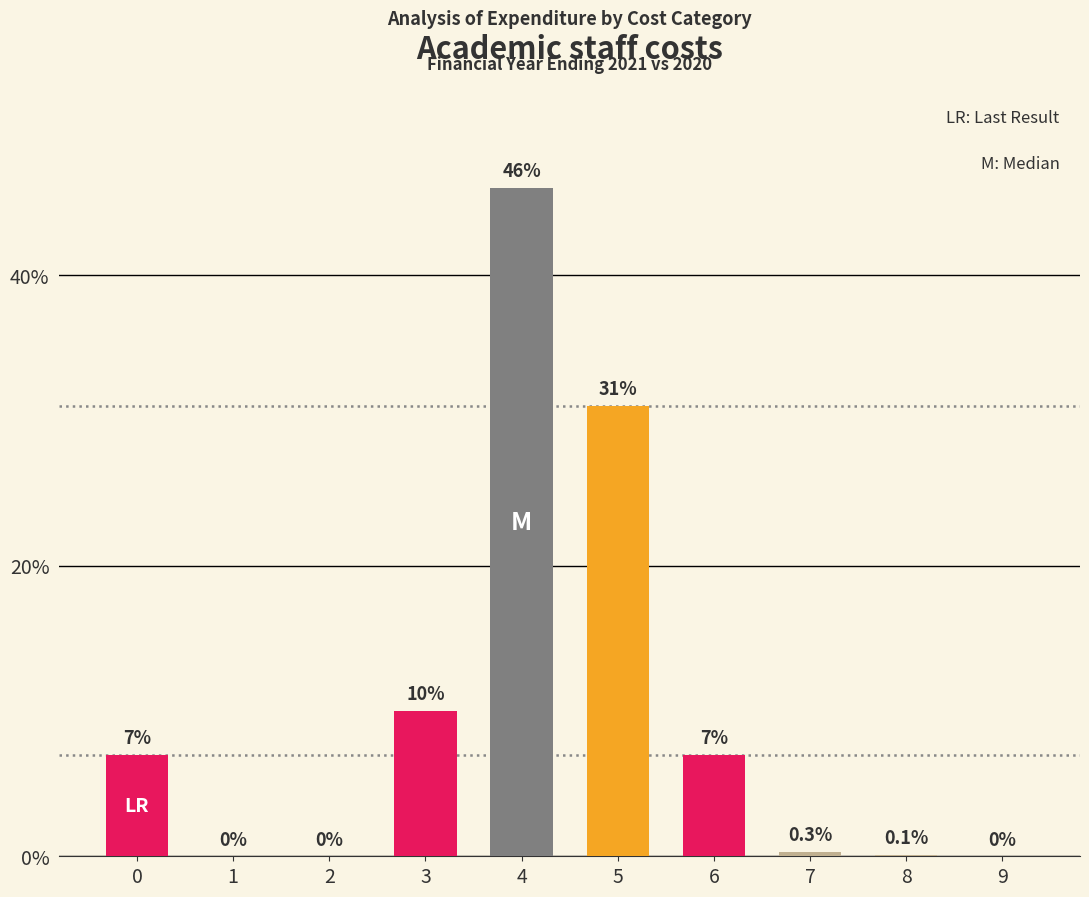

Reading left to right, what are all the values shown in this chart?

7.0	0.0	0.0	10.0	46.0	31.0	7.0	0.3	0.1	0.0